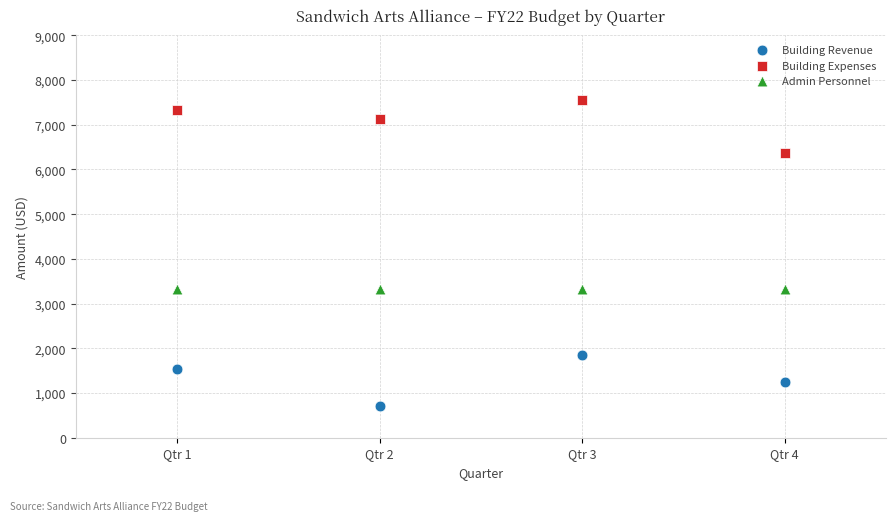

Across all data points, what is the average Y value?

3917